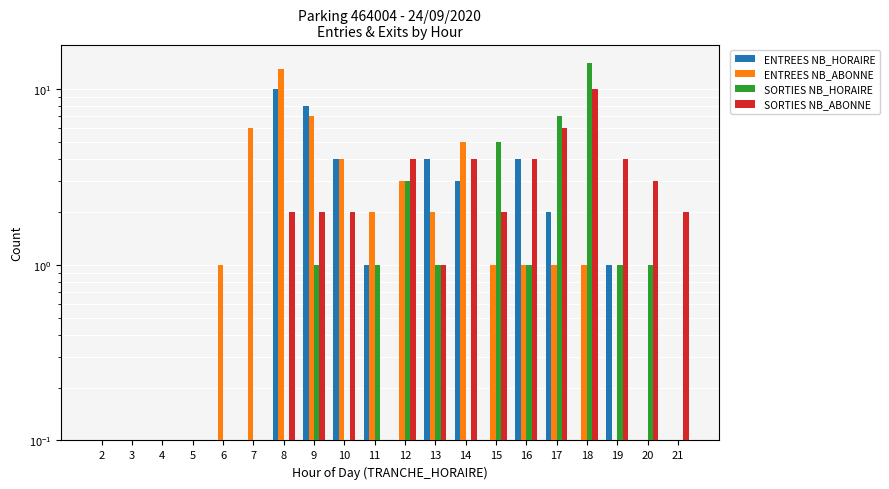

How many bars are there in total?

80